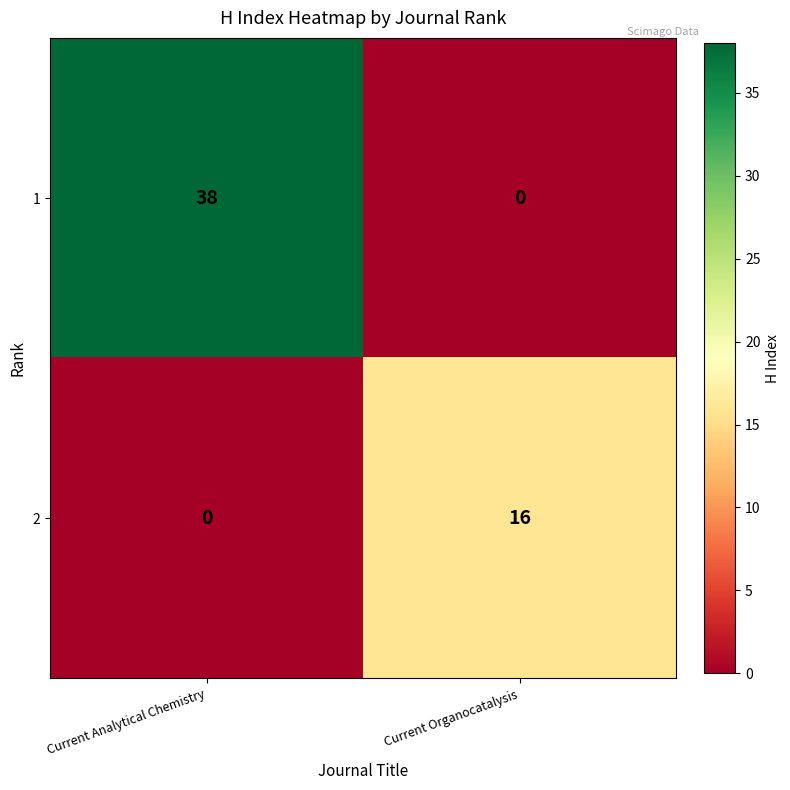

What is the maximum value shown in the chart?

38